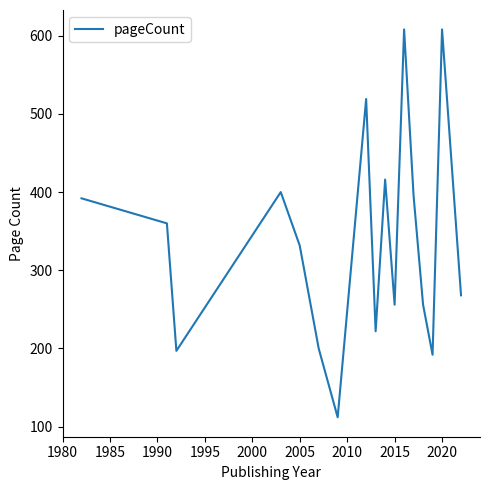

What is the difference between the maximum and minimum values?

496.0